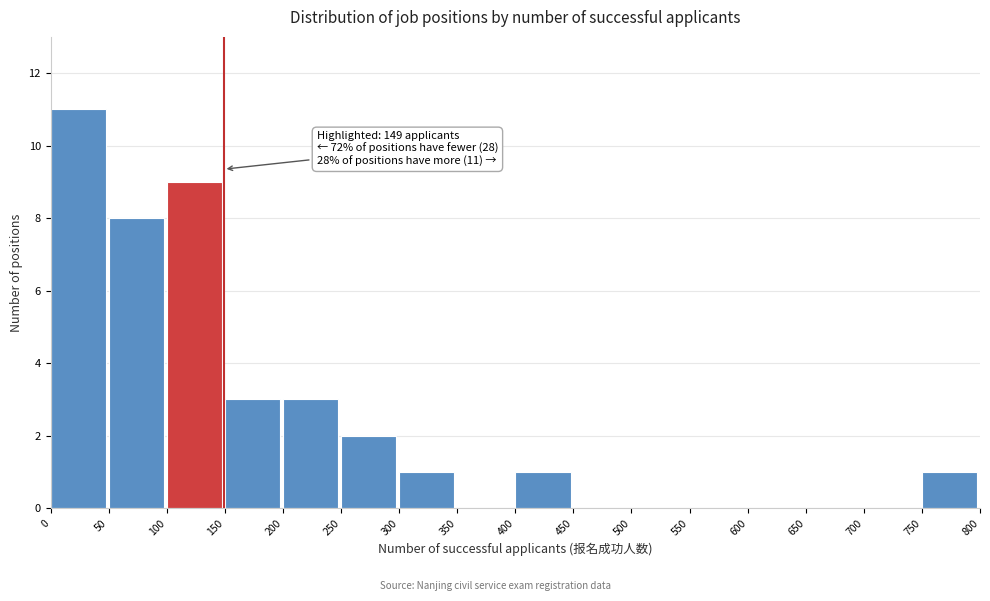

Which range on the x-axis has the tallest bar?

0 to 50